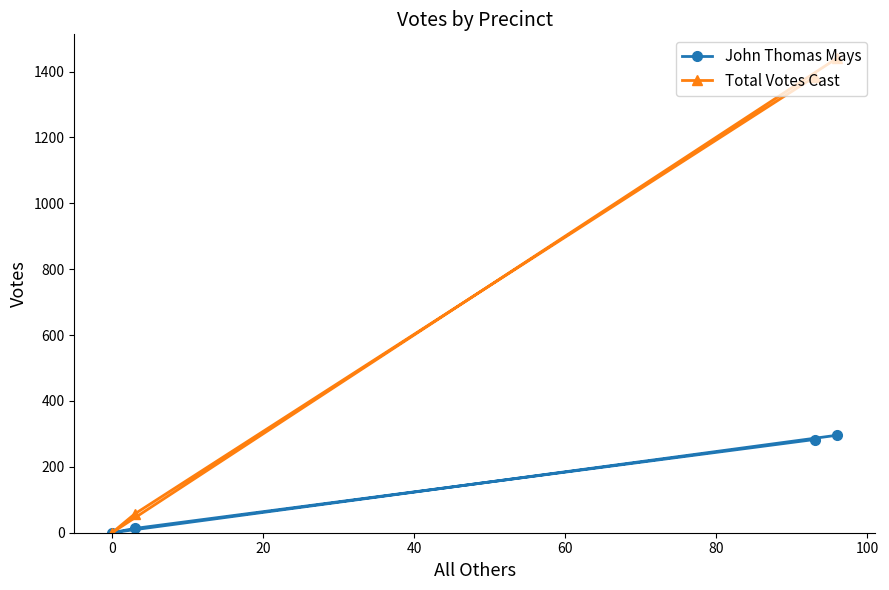

Which series has the largest total across all categories?

Total Votes Cast